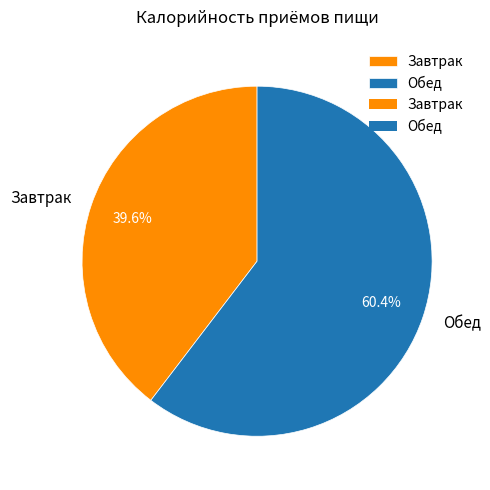

Rank the categories by value from highest to lowest.

Обед, Завтрак